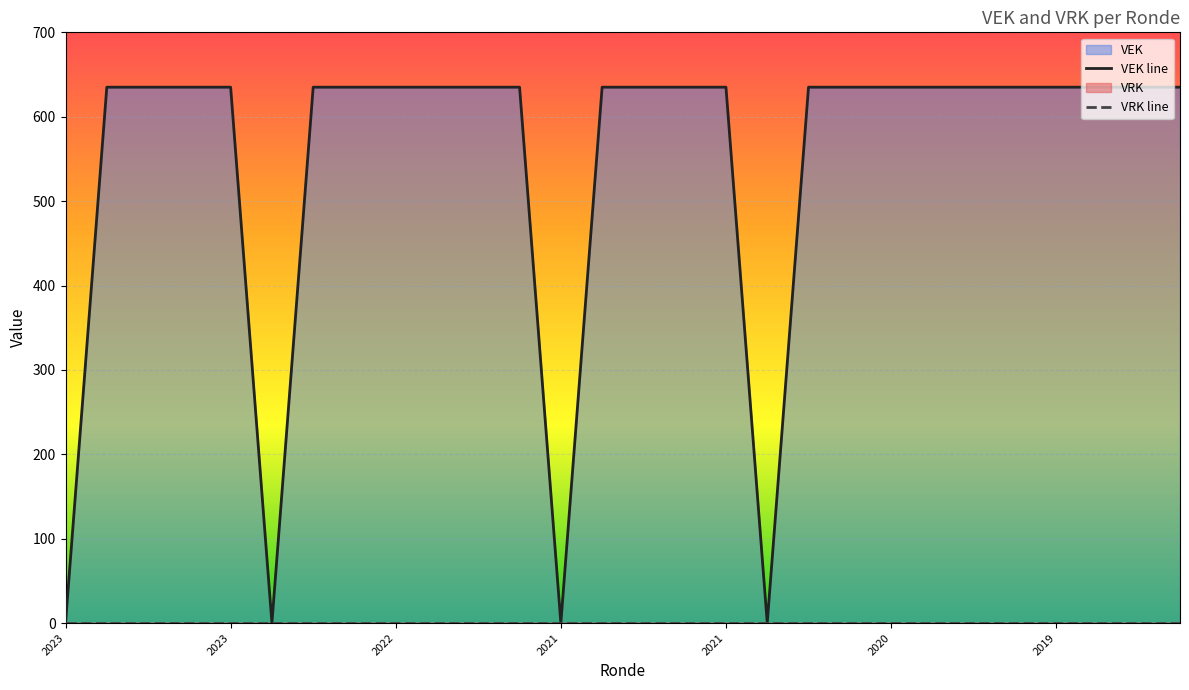

What is the value of the VEK line point at the 4th from the left?

635